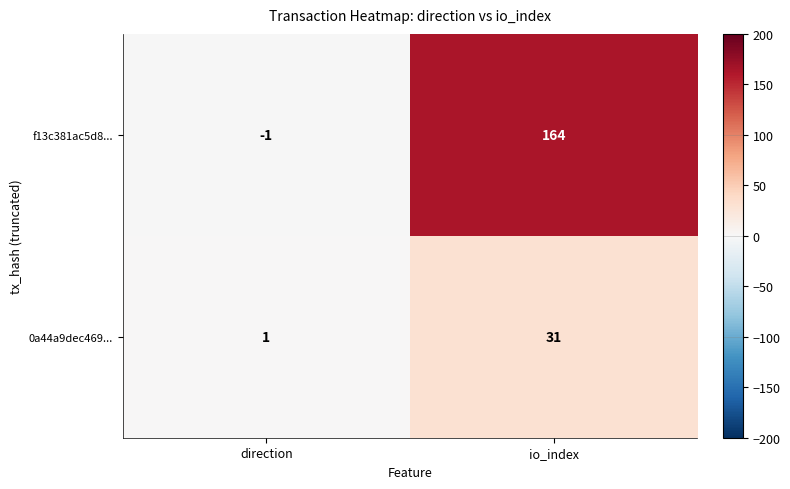

The 0a44a9dec469... series shows 41 at io_index. True or false?

False